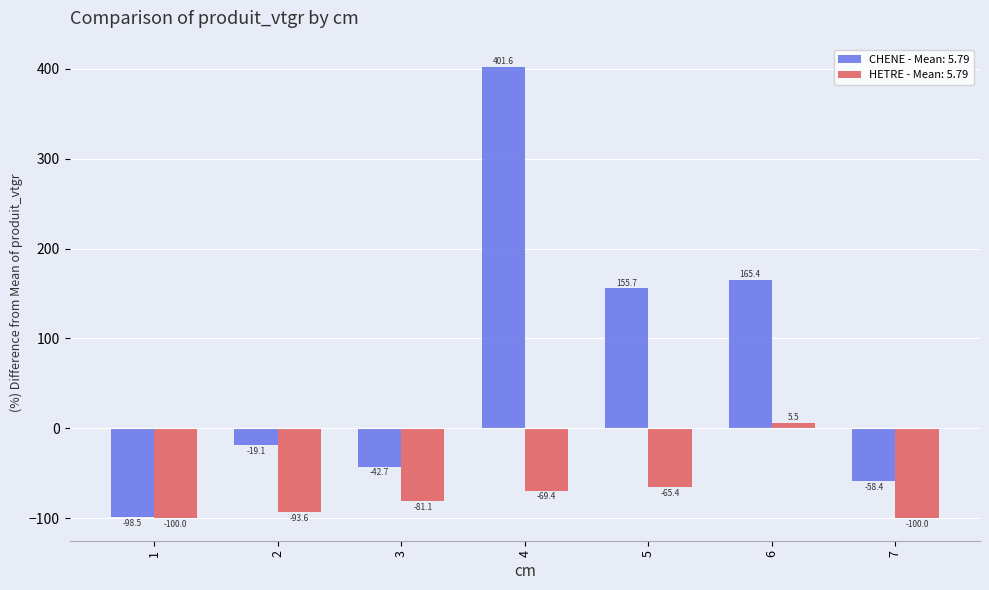

What is the difference between the highest and lowest values at 6?

159.9